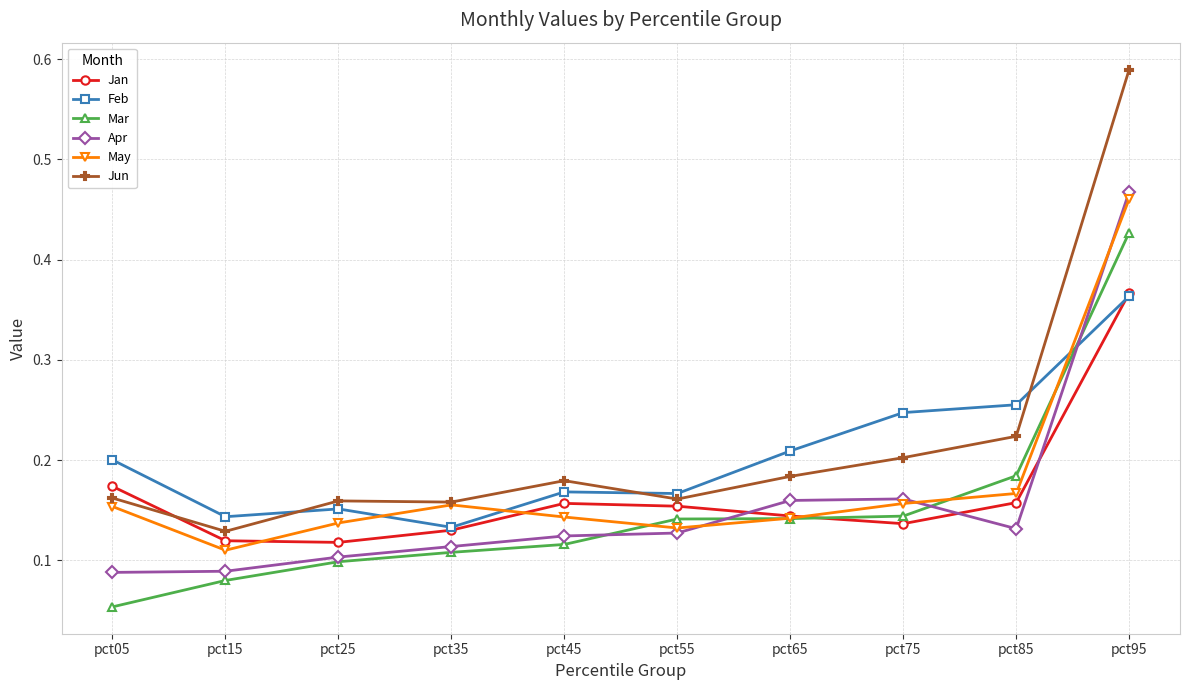

Where do Feb and May first cross each other?

pct25 and pct35